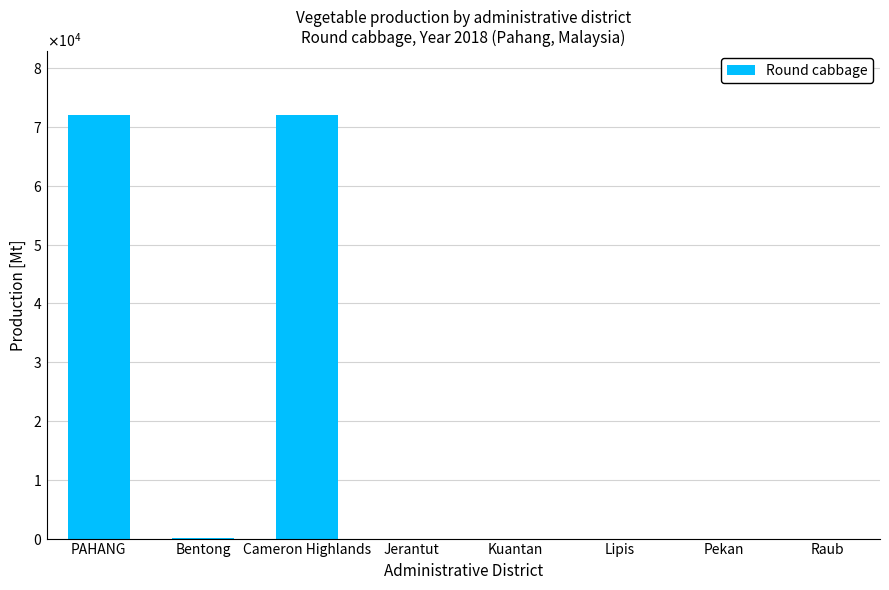

Are the bars horizontal?

No